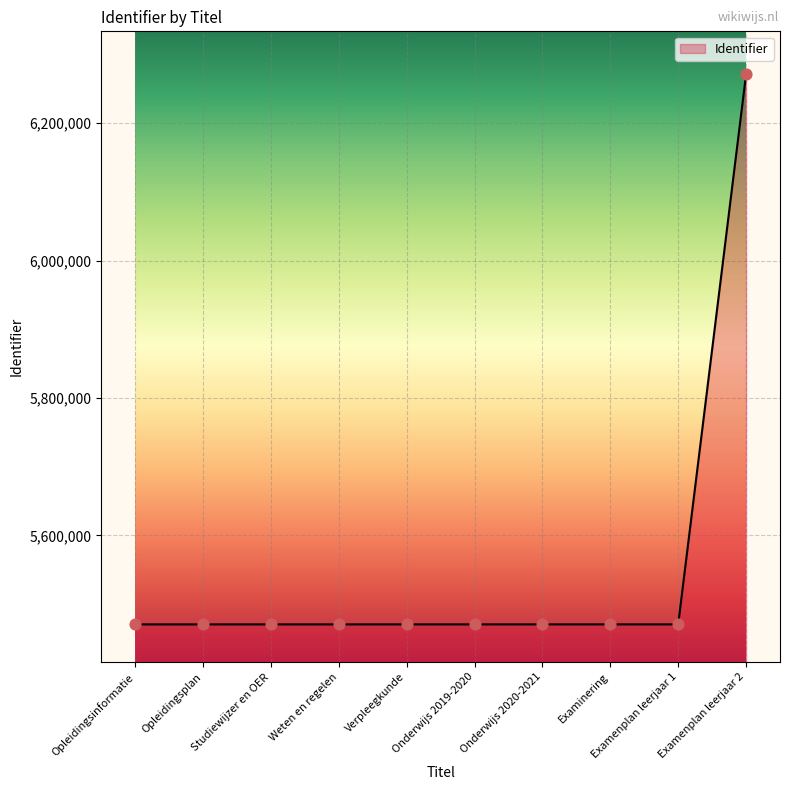

Approximately how many times larger is the value at Onderwijs 2020-2021 compared to Opleidingsinformatie?

1.0